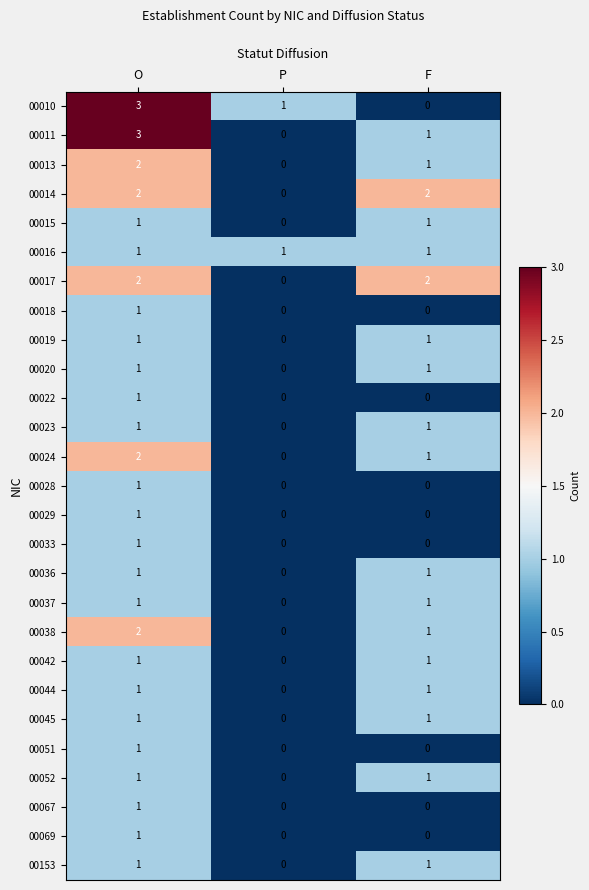

Count the 00037 values in the range 0 to 1.

3